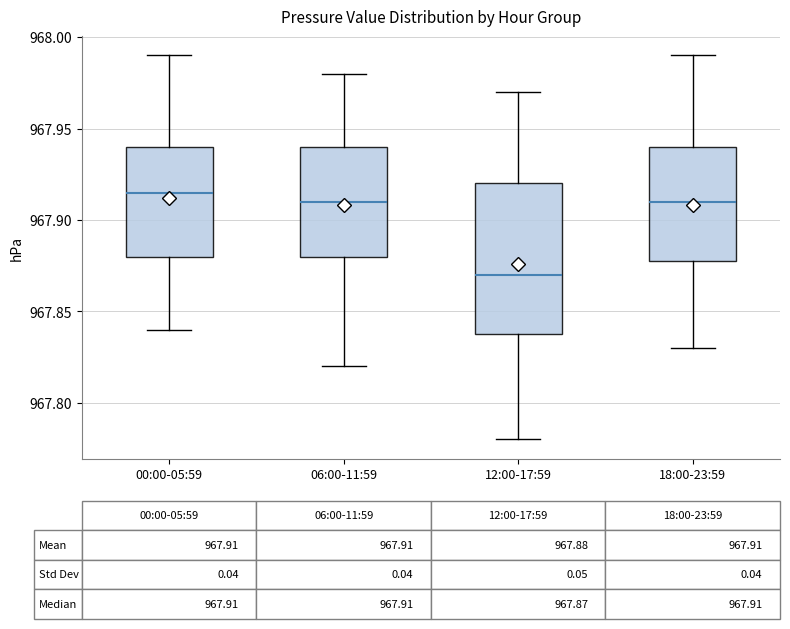

Which box is the tallest, from its lower edge to its upper edge?

12:00-17:59